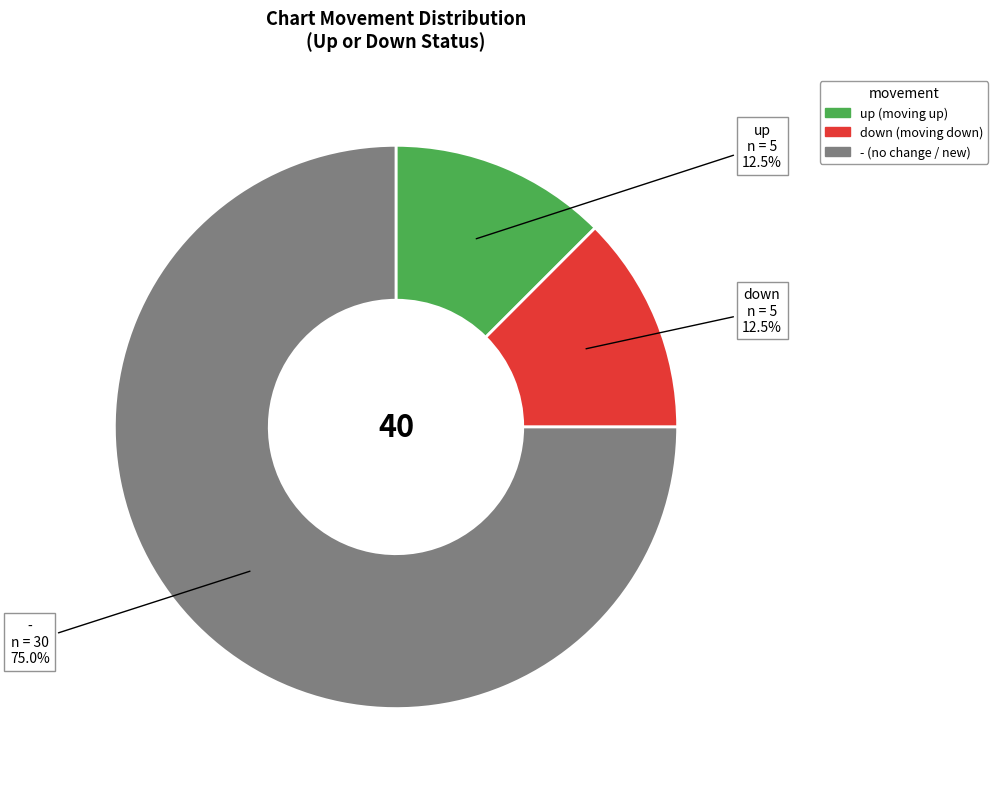

Count the number of slices in the pie.

3